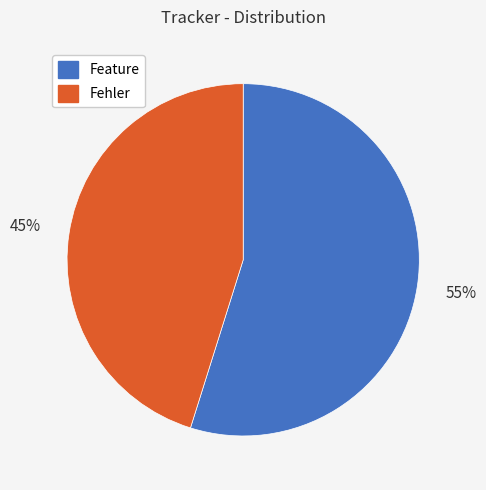

Does any single category account for the majority?

Yes